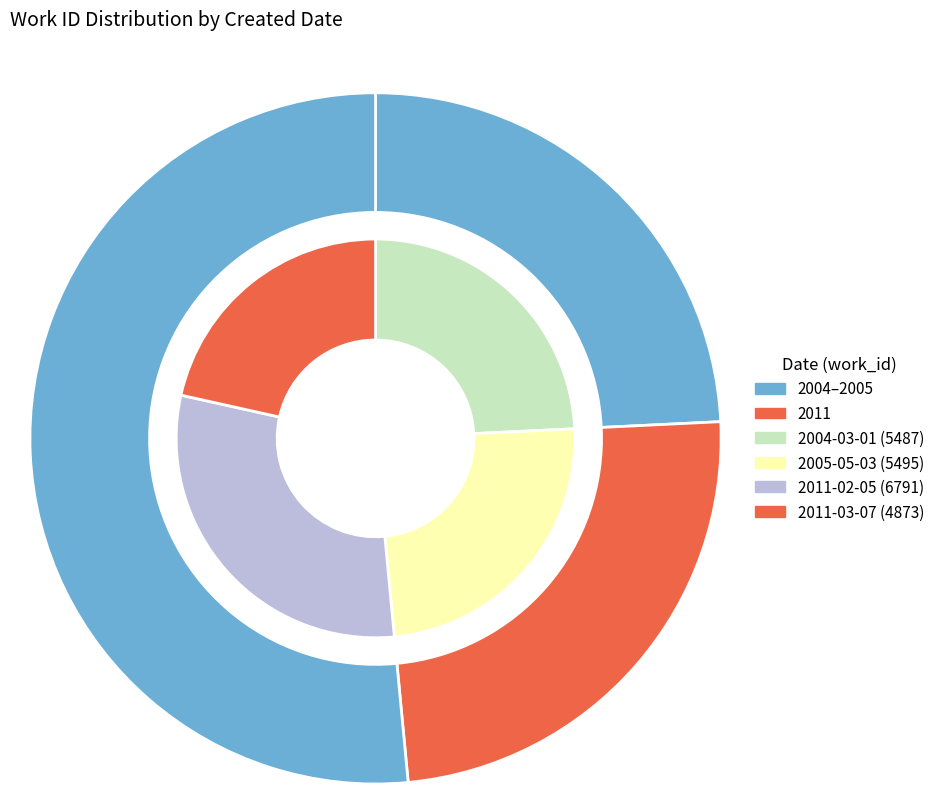

Is it true that 2011-02-05 is 30% of the pie?

True